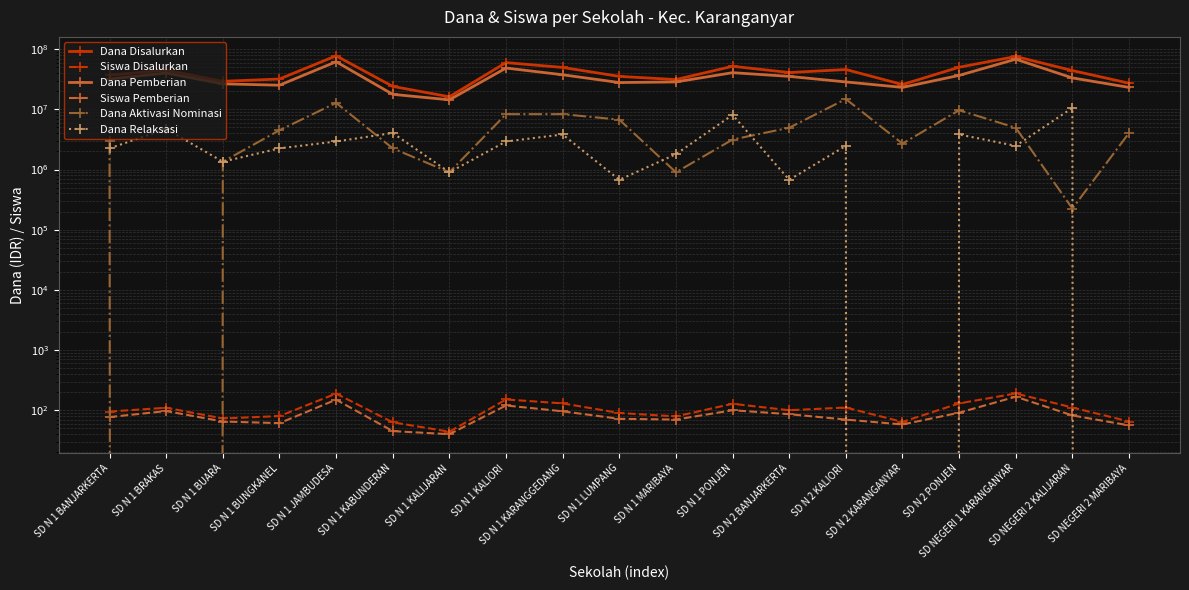

The Dana Relaksasi series shows 3825000 at SD N 1 KARANGGEDANG. True or false?

True